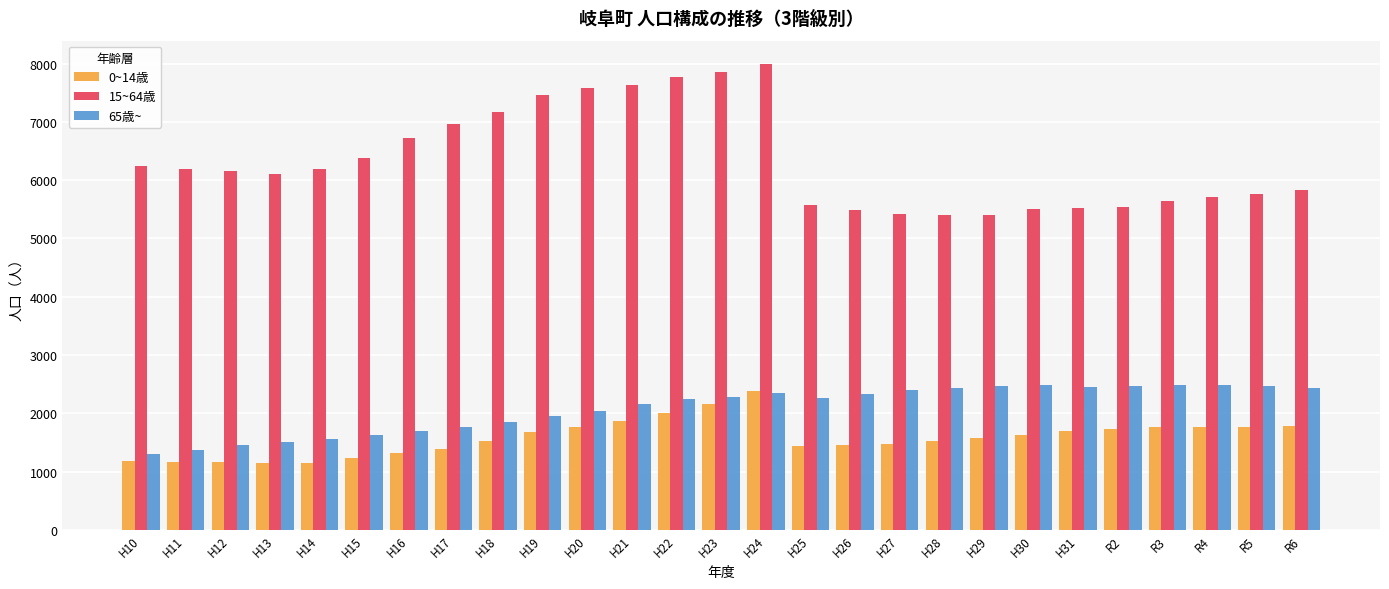

What is the label of the 12th bar from the left?

H21